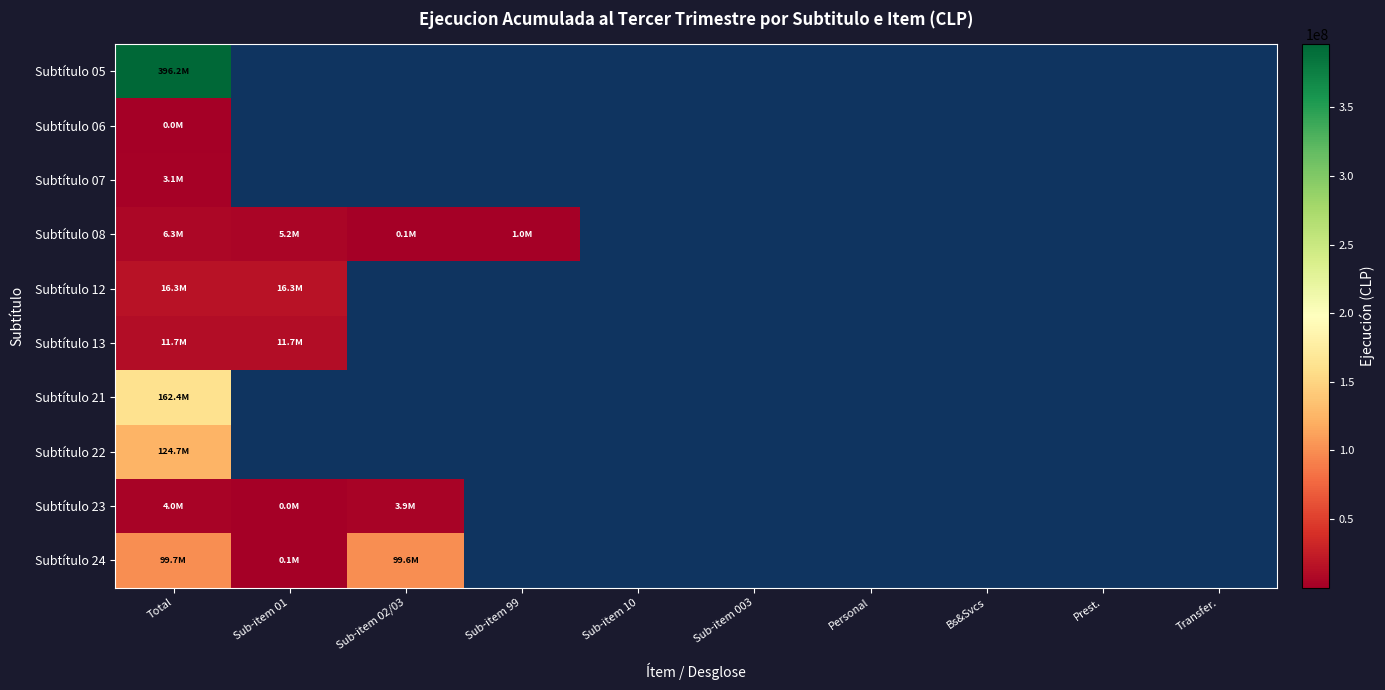

How many categories are shown in the chart?

10